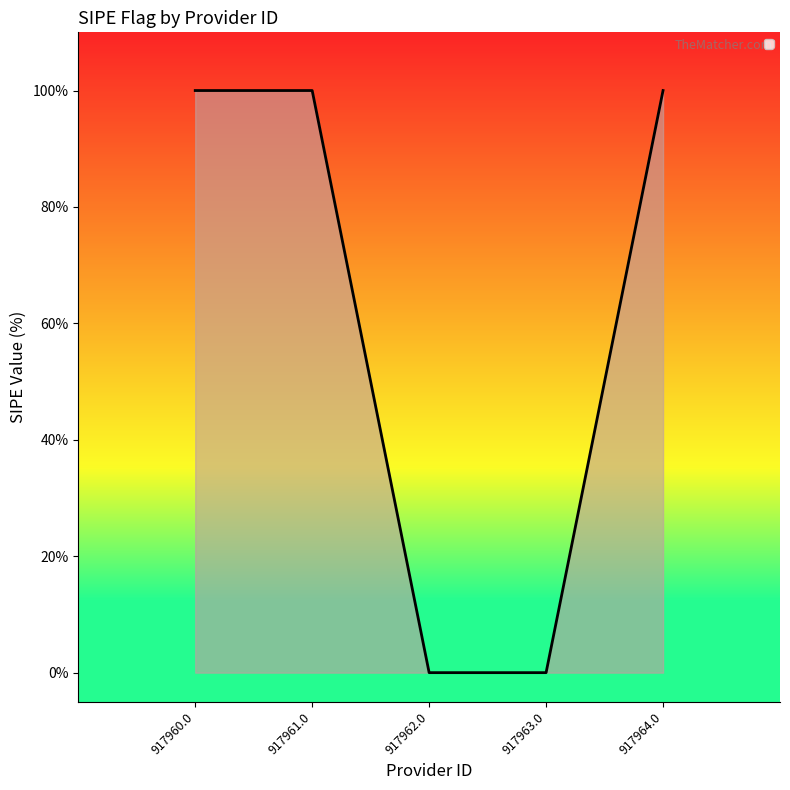

What is the greatest value displayed?

100